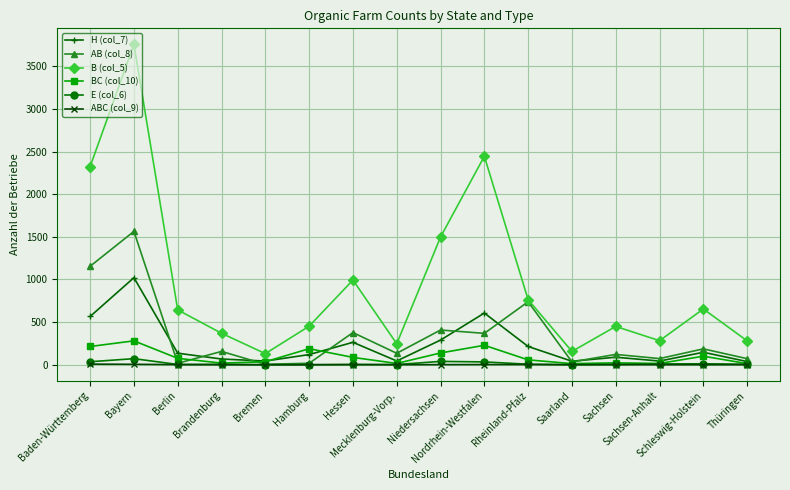

True or false: B (col_5) and E (col_6) cross at least once.

False